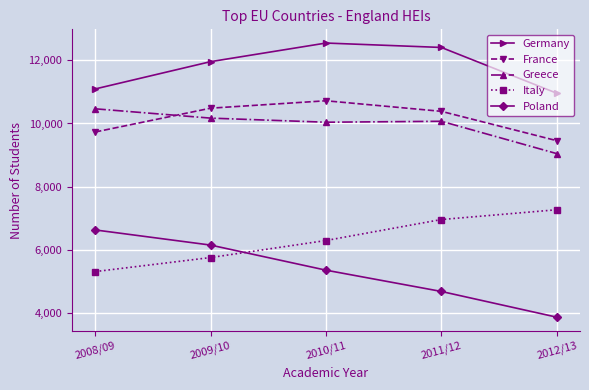

What is the value of the Greece point at the 5th from the left?

9045